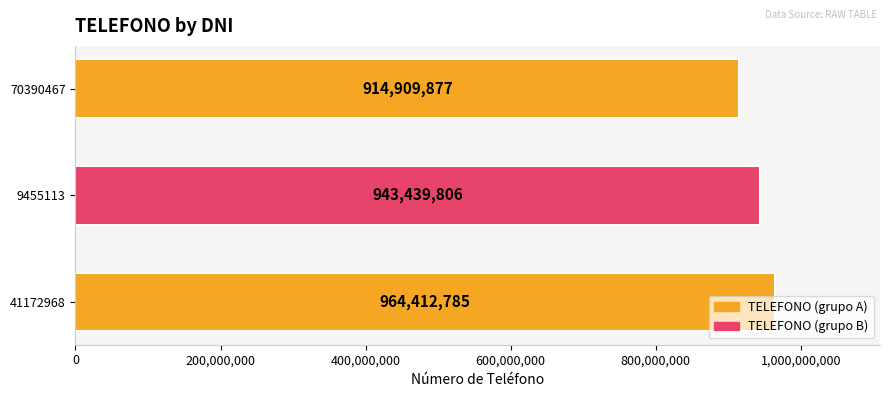

Rank the categories by value from lowest to highest.

70390467, 9455113, 41172968